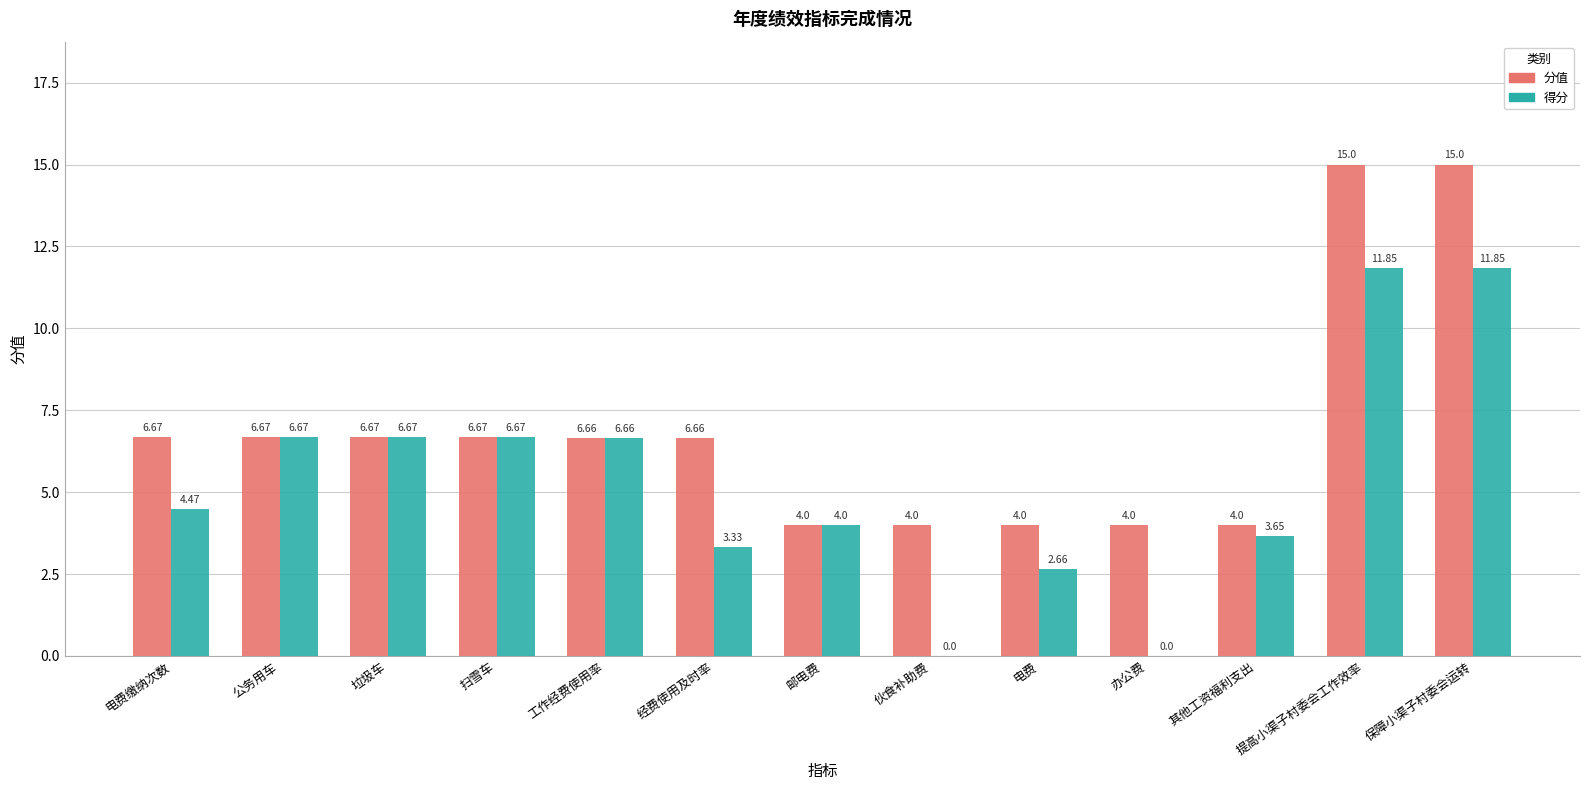

Is the value of 分值 at 公务用车 greater than the value of 得分 at 电费?

Yes